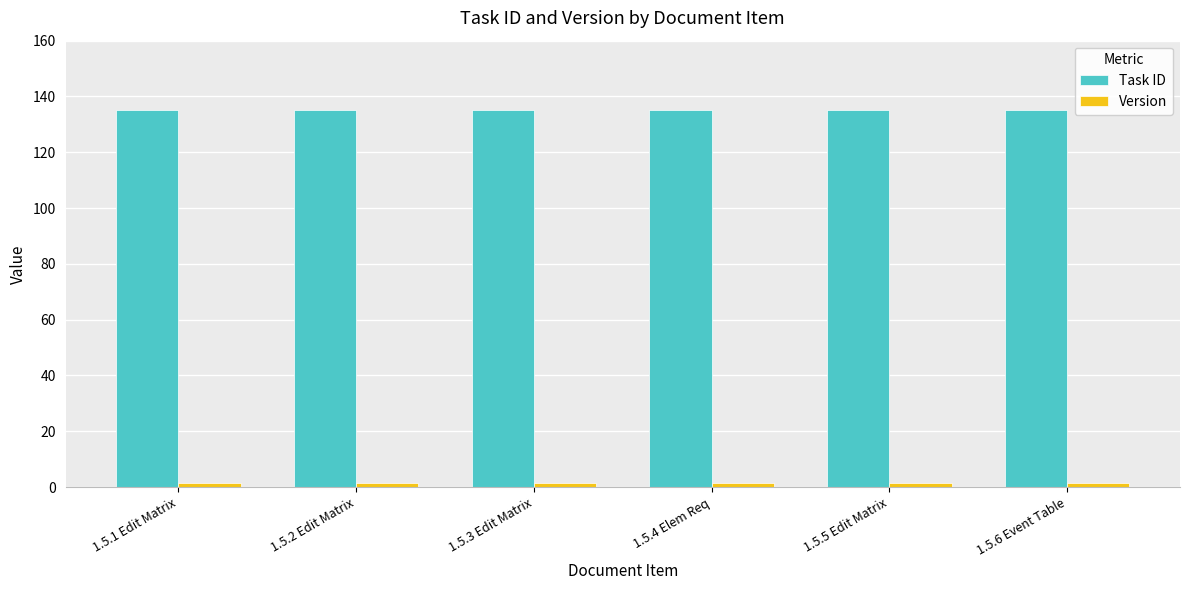

At how many categories does at least one series exceed 78?

6